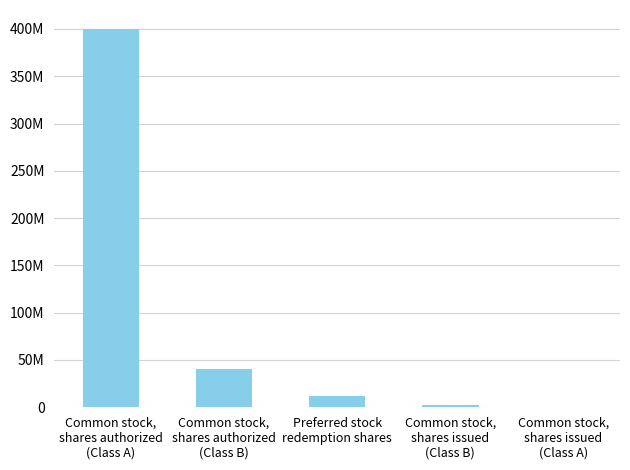

Where does the data first go above 11500000?

Common stock,
shares authorized
(Class A)